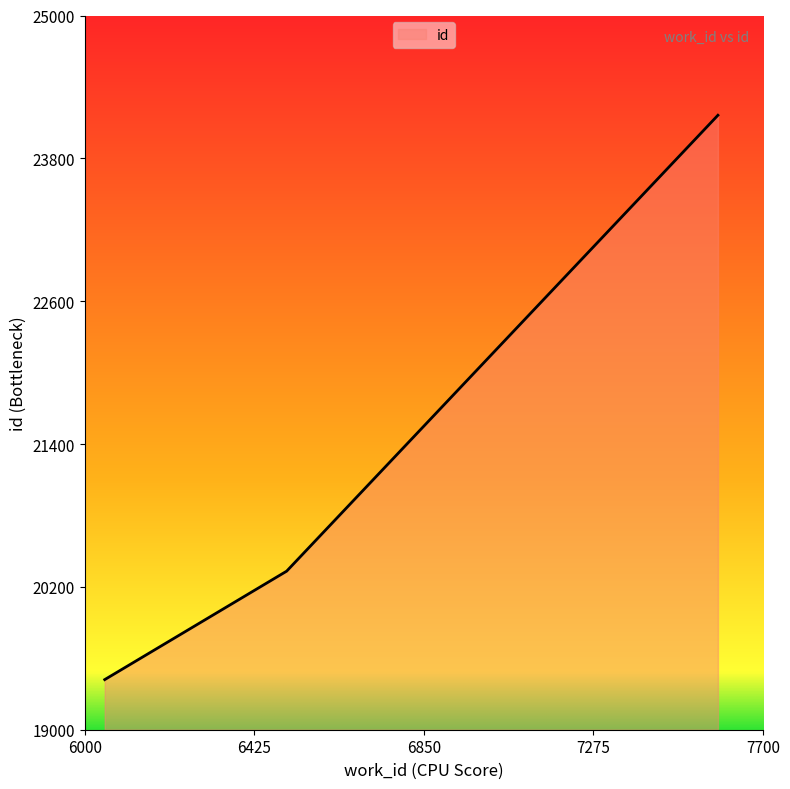

Is this an area chart (filled region under the line)?

Yes